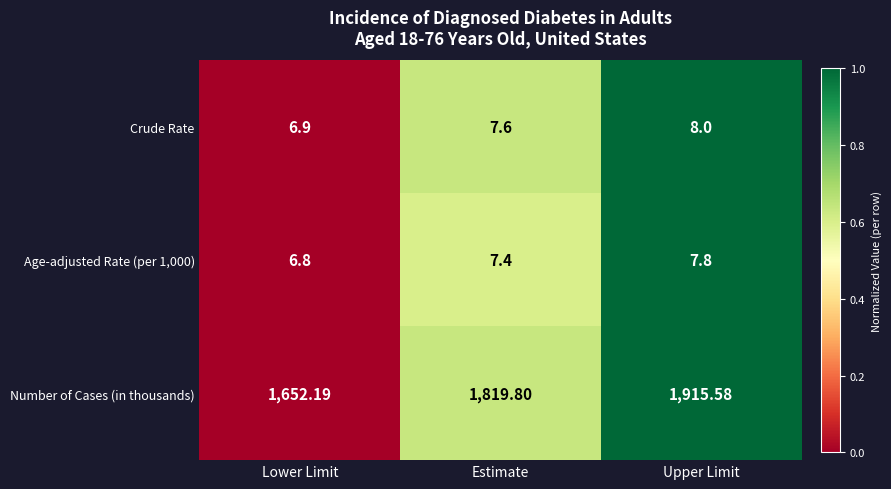

Which category has the highest value across all series?

Upper Limit